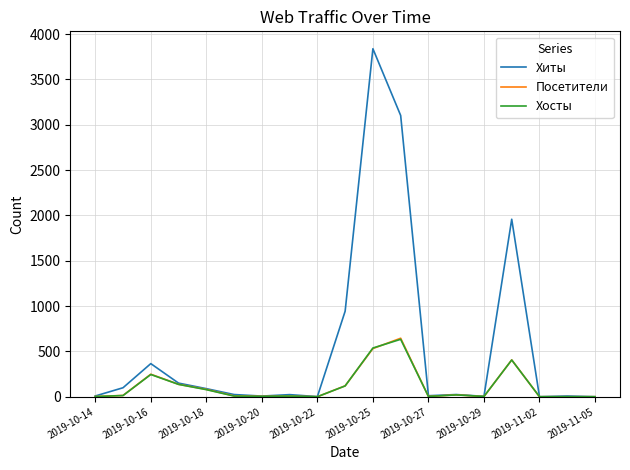

Which series has the largest total across all categories?

Хиты